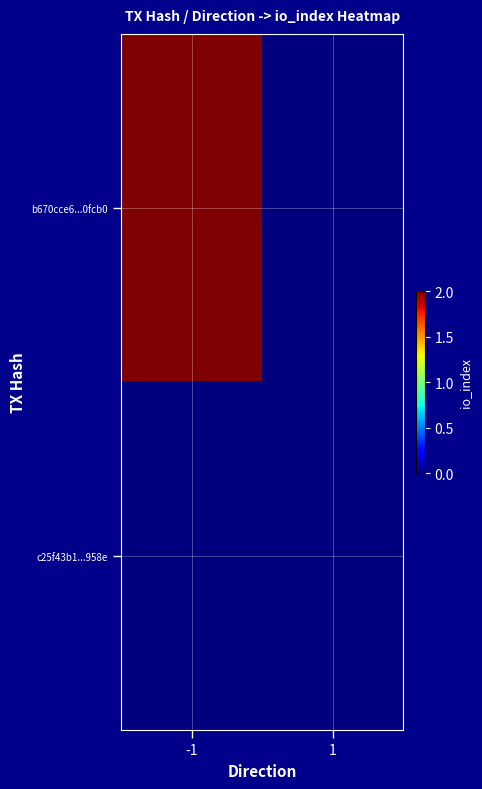

Which series has the widest spread of values?

b670cce6...0fcb0